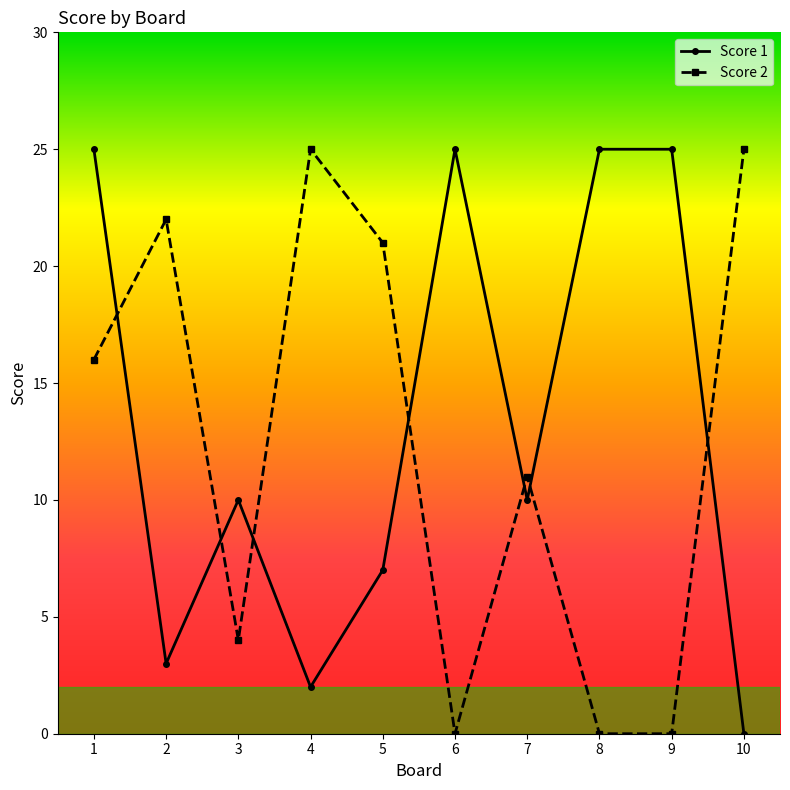

What is the difference between the highest and lowest values at 6?

25